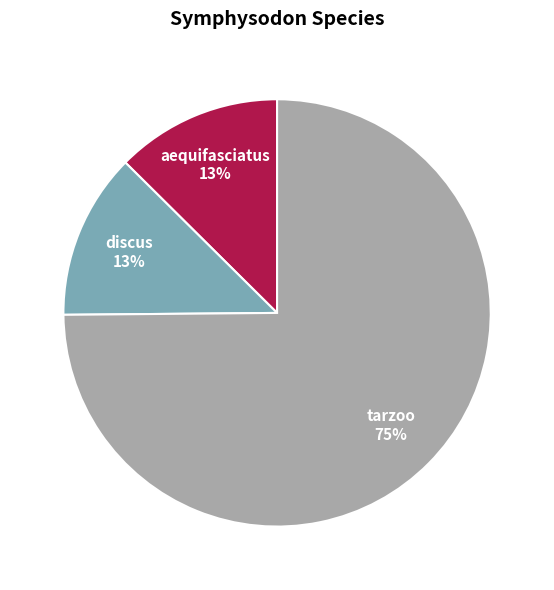

Is discus the majority of the pie?

No